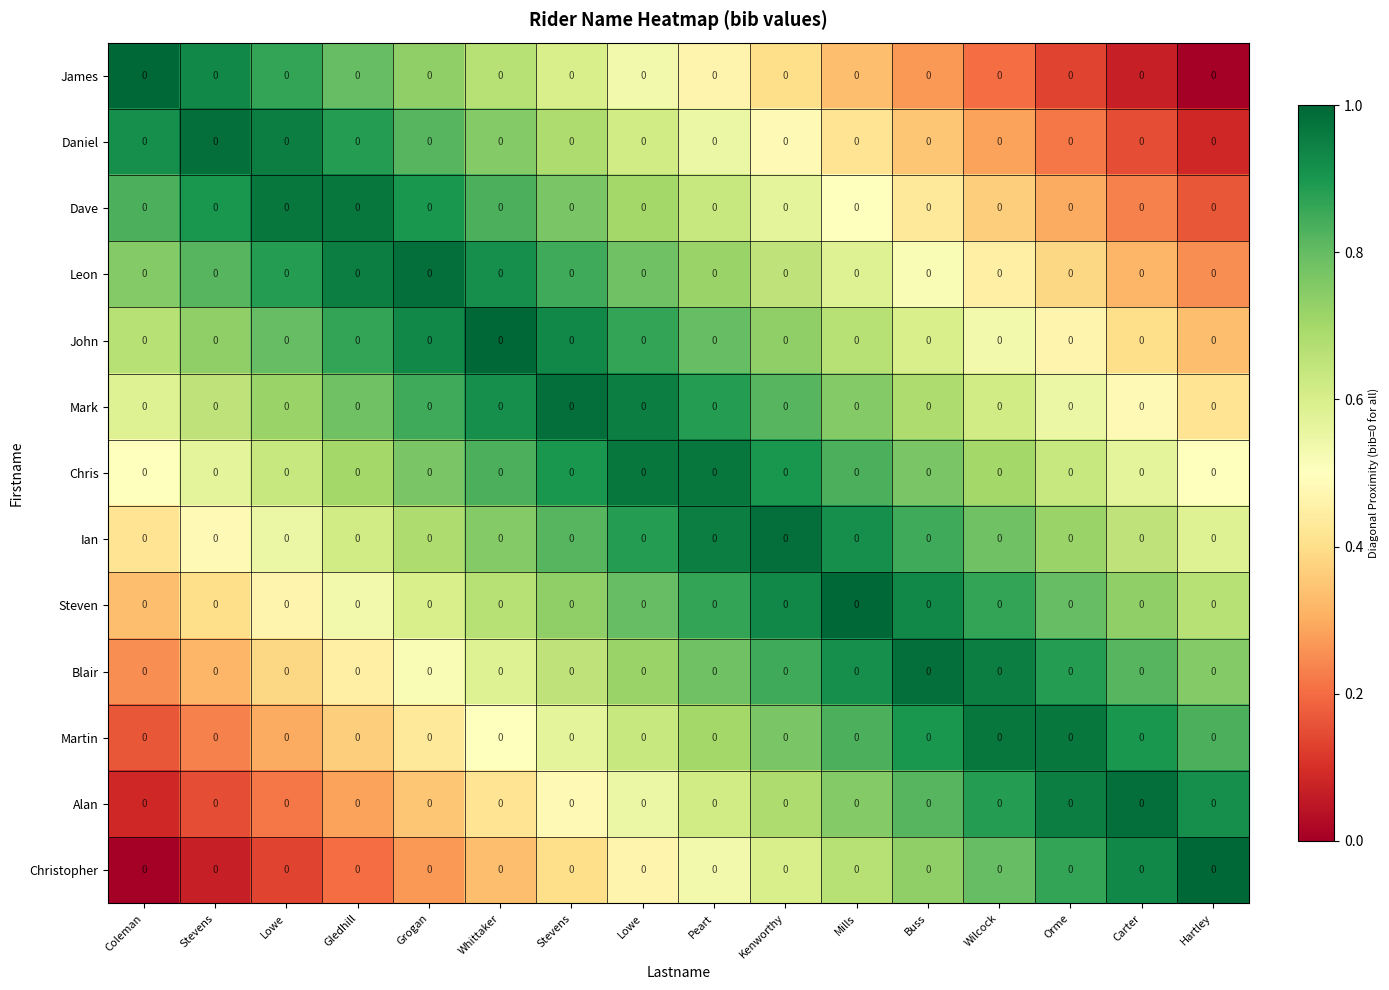

What is the spread (max minus min) of values at Gledhill?

0.8